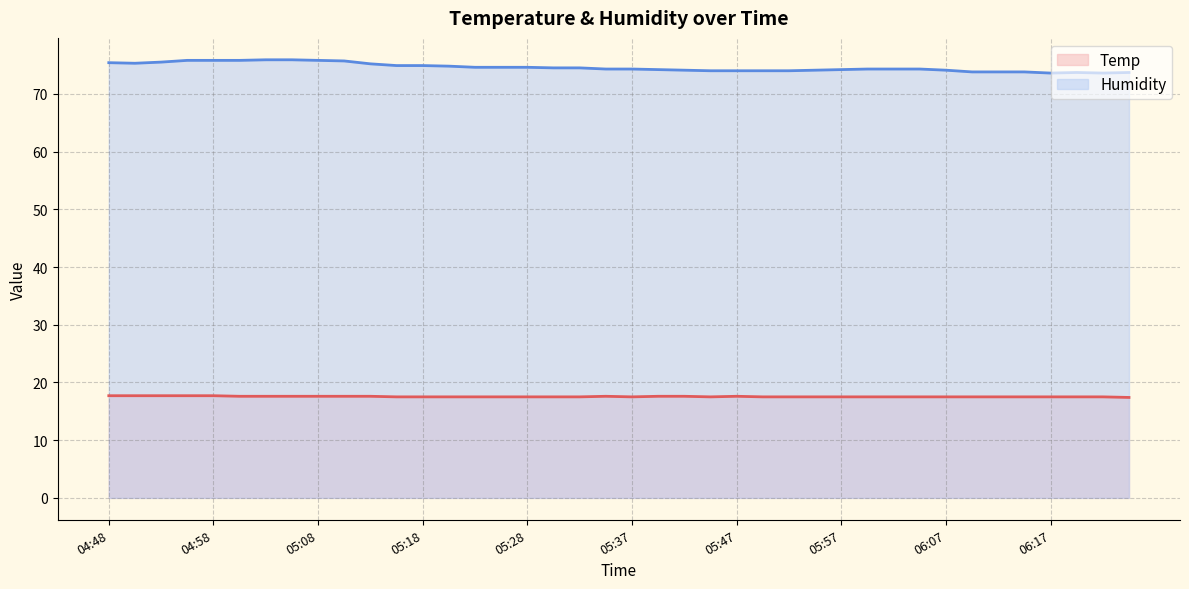

List the labels in order of Humidity value, smallest first.

06:17, 06:21, 06:19, 06:24, 06:09, 06:12, 06:14, 05:45, 05:47, 05:50, 05:52, 05:42, 05:54, 06:07, 05:40, 05:57, 05:35, 05:37, 05:59, 06:02, 06:04, 05:30, 05:32, 05:23, 05:25, 05:28, 05:20, 05:15, 05:18, 05:13, 04:51, 04:48, 04:53, 05:10, 04:56, 04:58, 05:01, 05:08, 05:03, 05:05